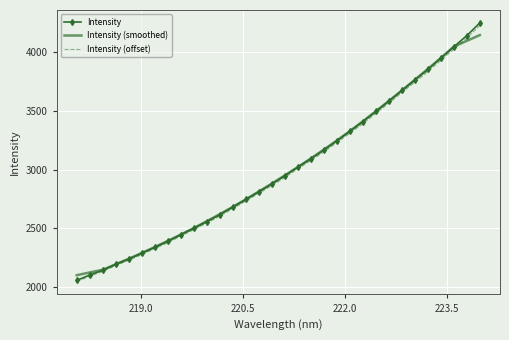

What is the maximum value shown in the chart?

4243.2